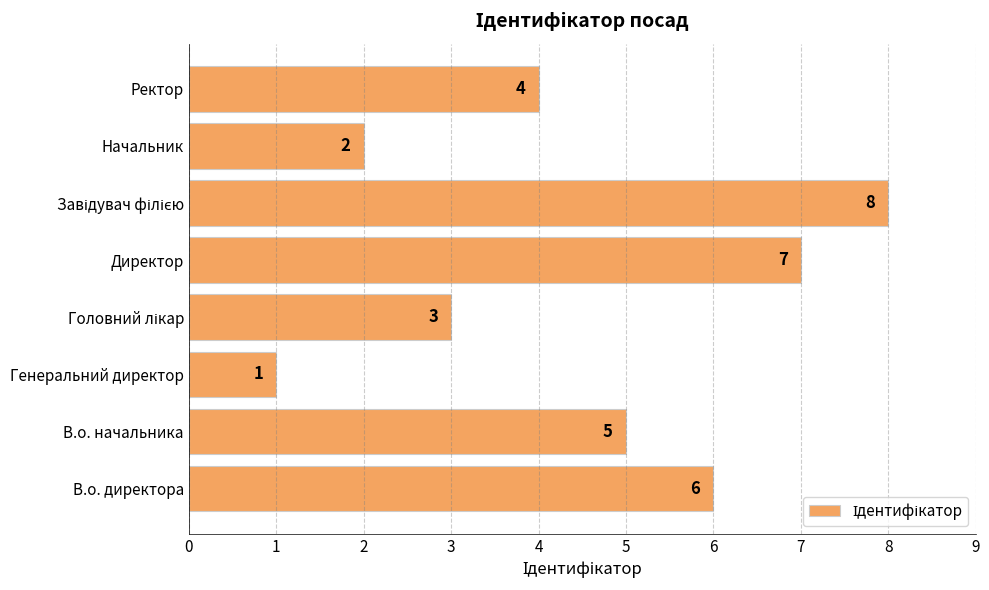

True or false: the data shows 3 at Директор.

False